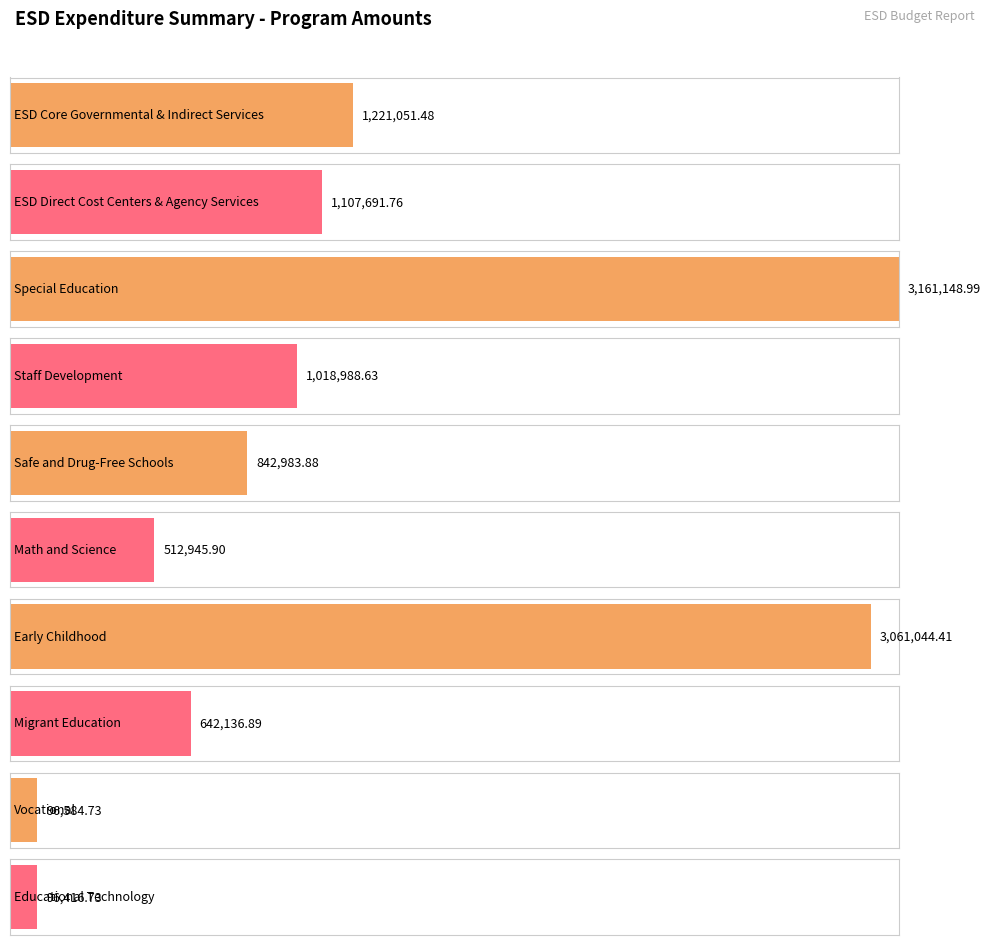

What is the sum of all values?

11760993.4